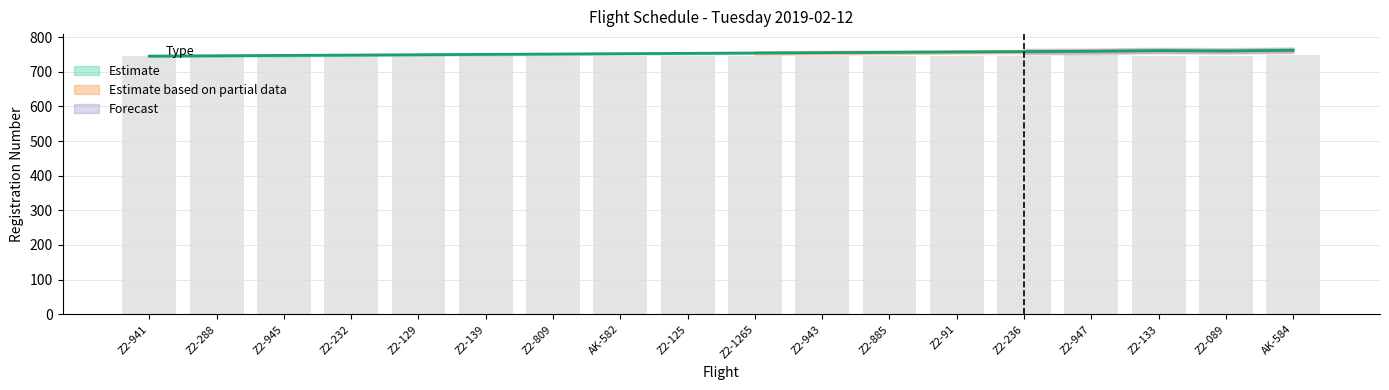

What is the change in value from Z2-945 to Z2-089?

+13